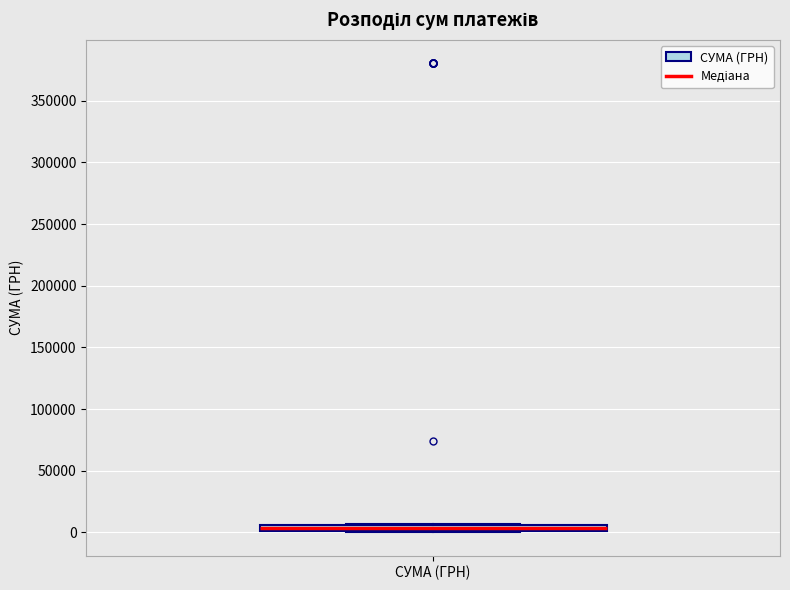

Where is the lower edge of the box for СУМА (ГРН) on the y-axis? The values are not printed on the chart, so give them approximately, as read against the axis.

0